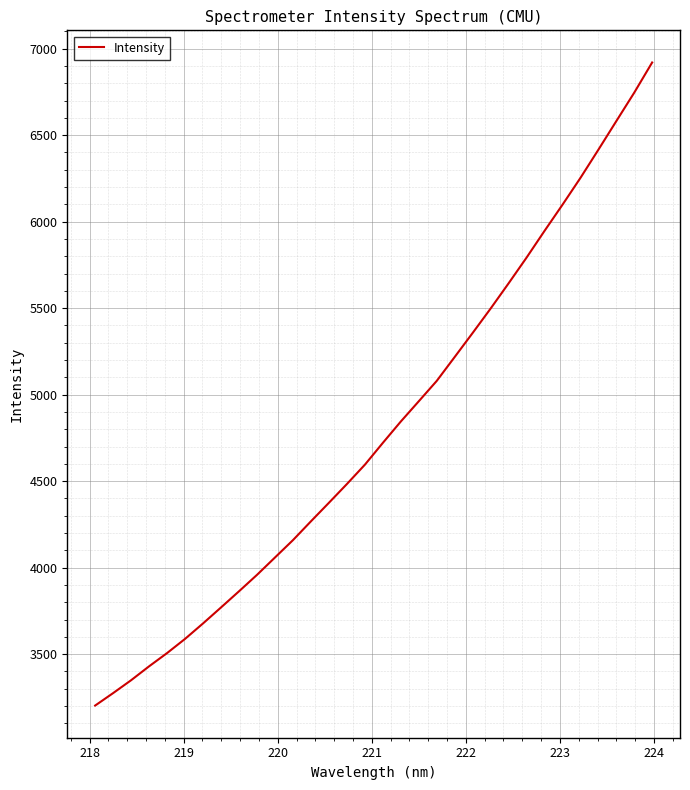

What is the difference between the maximum and minimum values?

3717.5